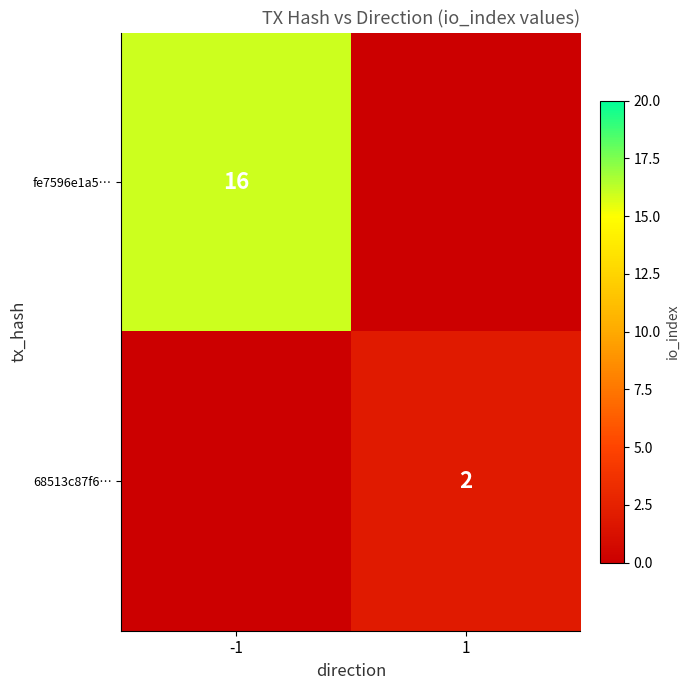

The value of 68513c87f6… at 1 is 2. True or false?

True